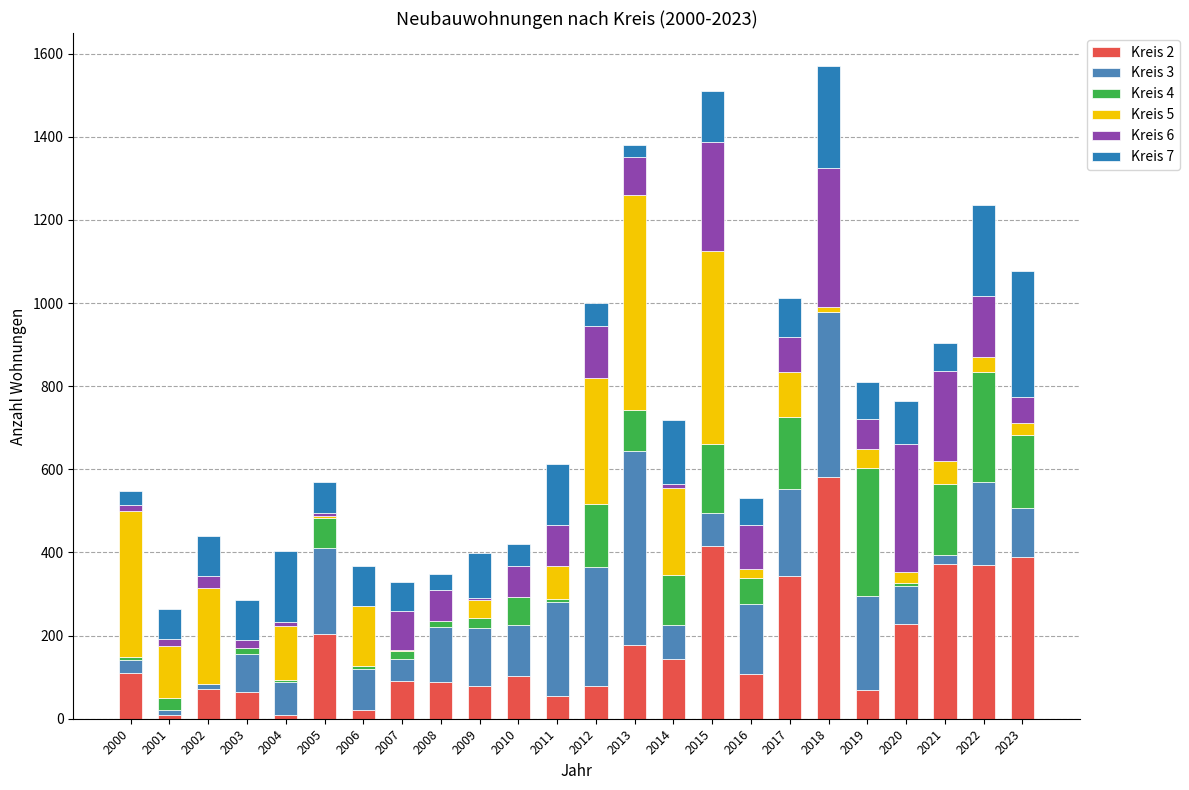

What is the total value across all series at 2017?

1012